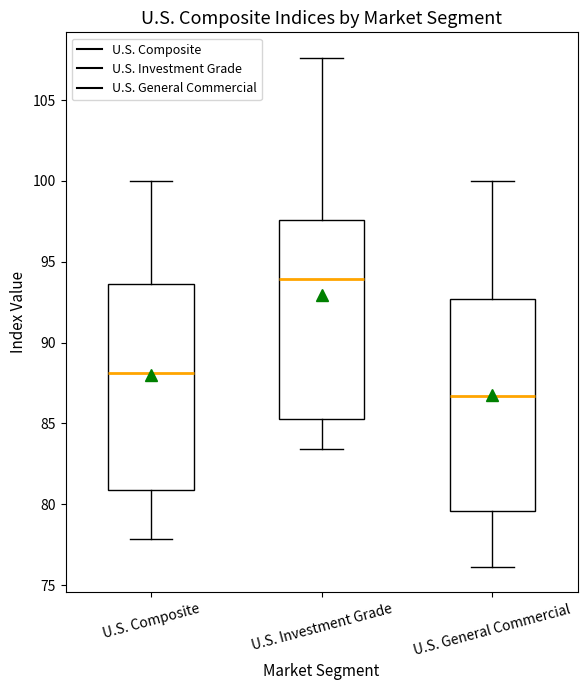

Reading left to right, transcribe this box plot: for each box, give where its median line is, the range the box spans, and where its two whiskers end, as read against the y-axis. The values are not printed on the chart, so give them approximately, as read against the axis.

U.S. Composite: median 88.0, box 81.0 to 93.5, whiskers 78.0 to 100.0
U.S. Investment Grade: median 94.0, box 85.5 to 97.5, whiskers 83.5 to 107.5
U.S. General Commercial: median 86.5, box 79.5 to 92.5, whiskers 76.0 to 100.0